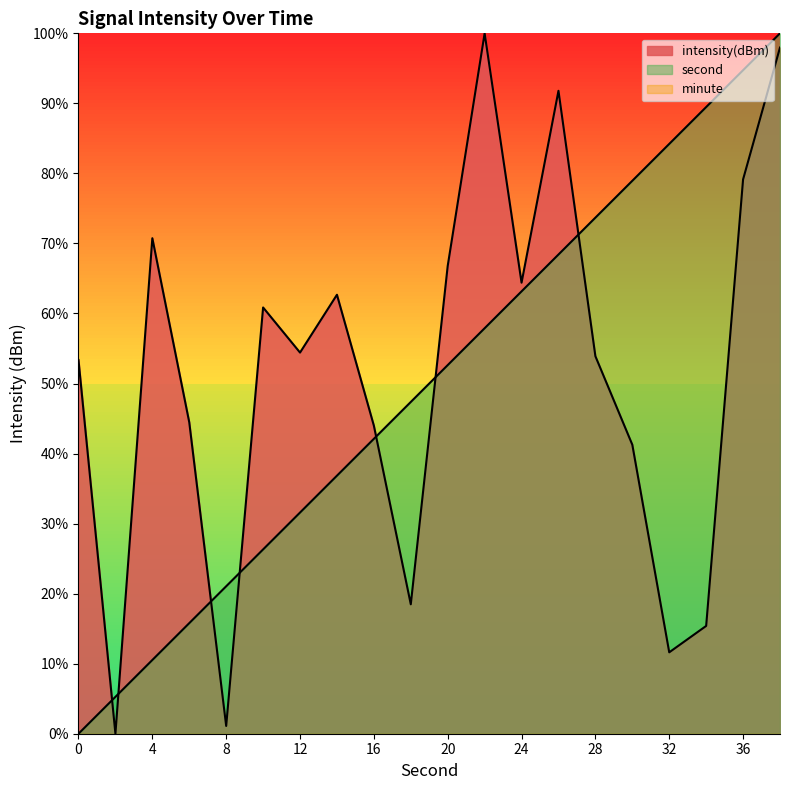

Which series changed the most between 2 and 8?

second